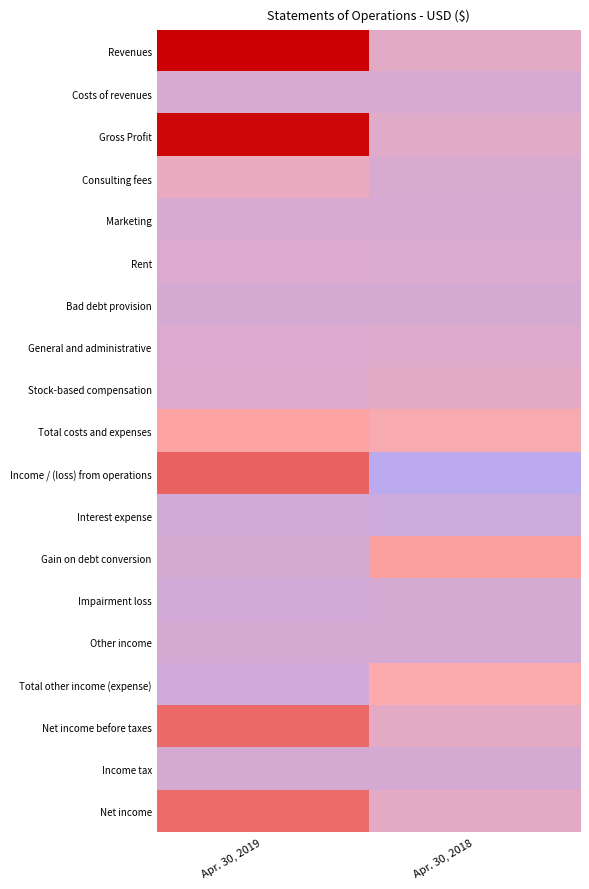

What is the total value across all series at Apr. 30, 2019?

4477253